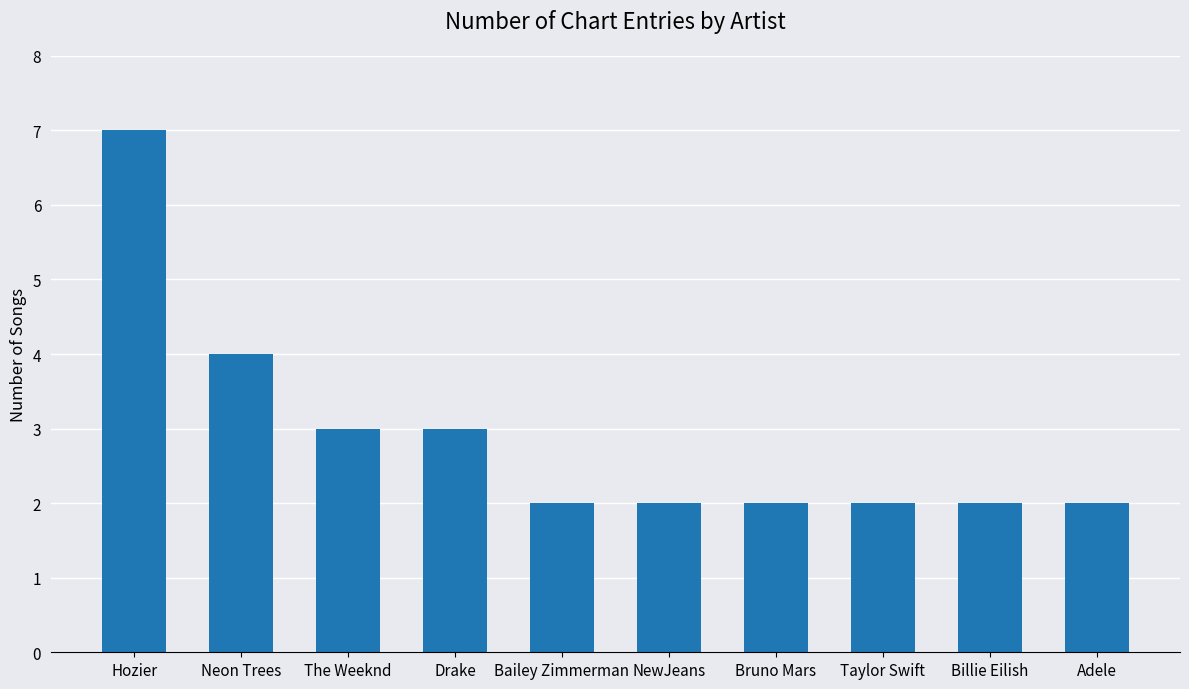

The chart shows a value of 2 at Neon Trees. True or false?

False